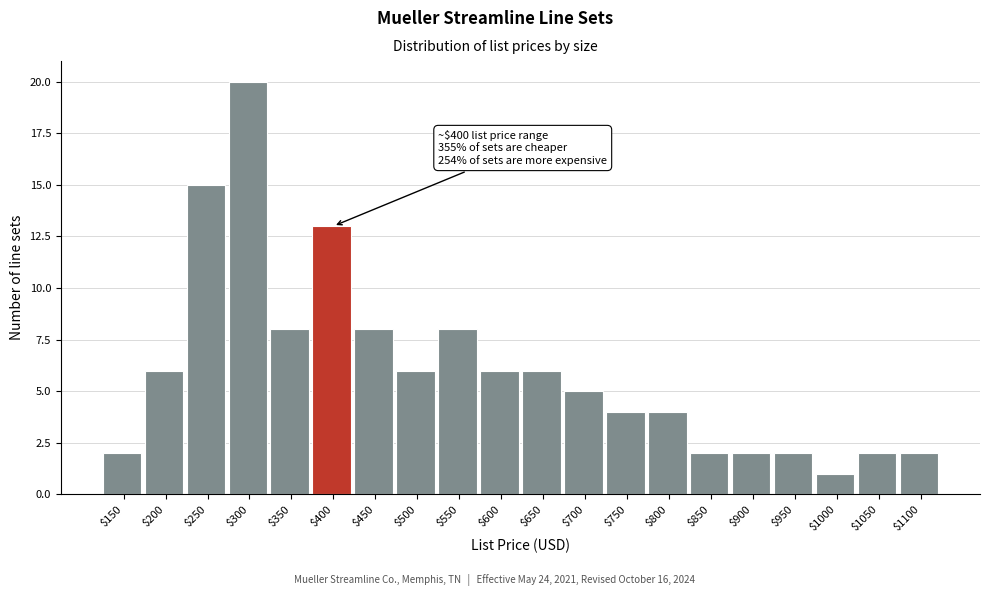

Reading left to right, transcribe all the data shown in this chart.

2	6	15	20	8	13	8	6	8	6	6	5	4	4	2	2	2	1	2	2